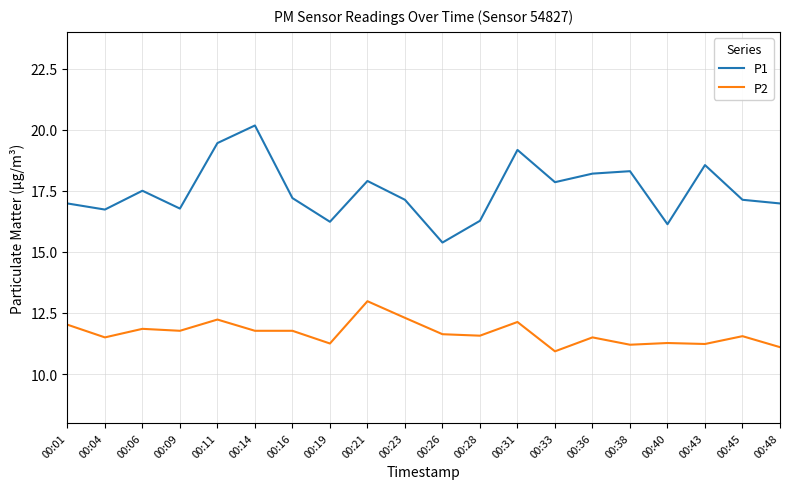

What is the difference between the maximum and second lowest values in the P1 series?

4.0